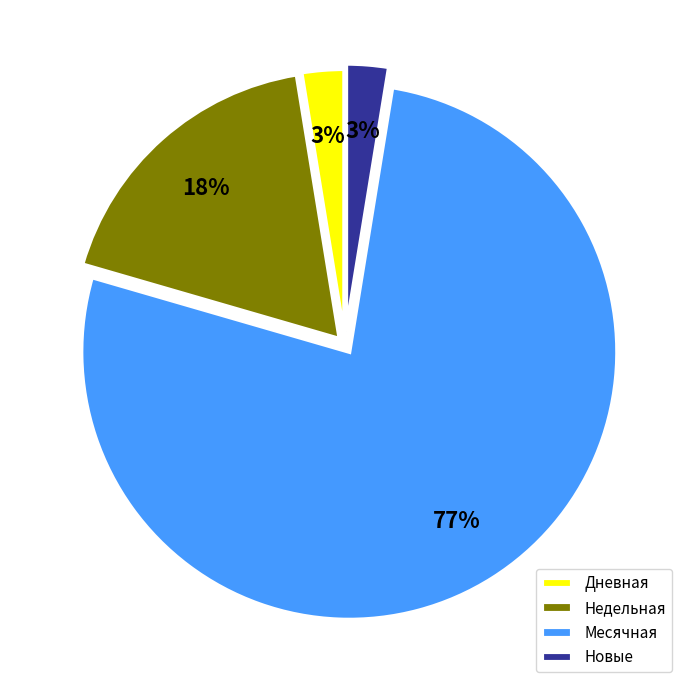

Is there a majority slice in this chart?

Yes